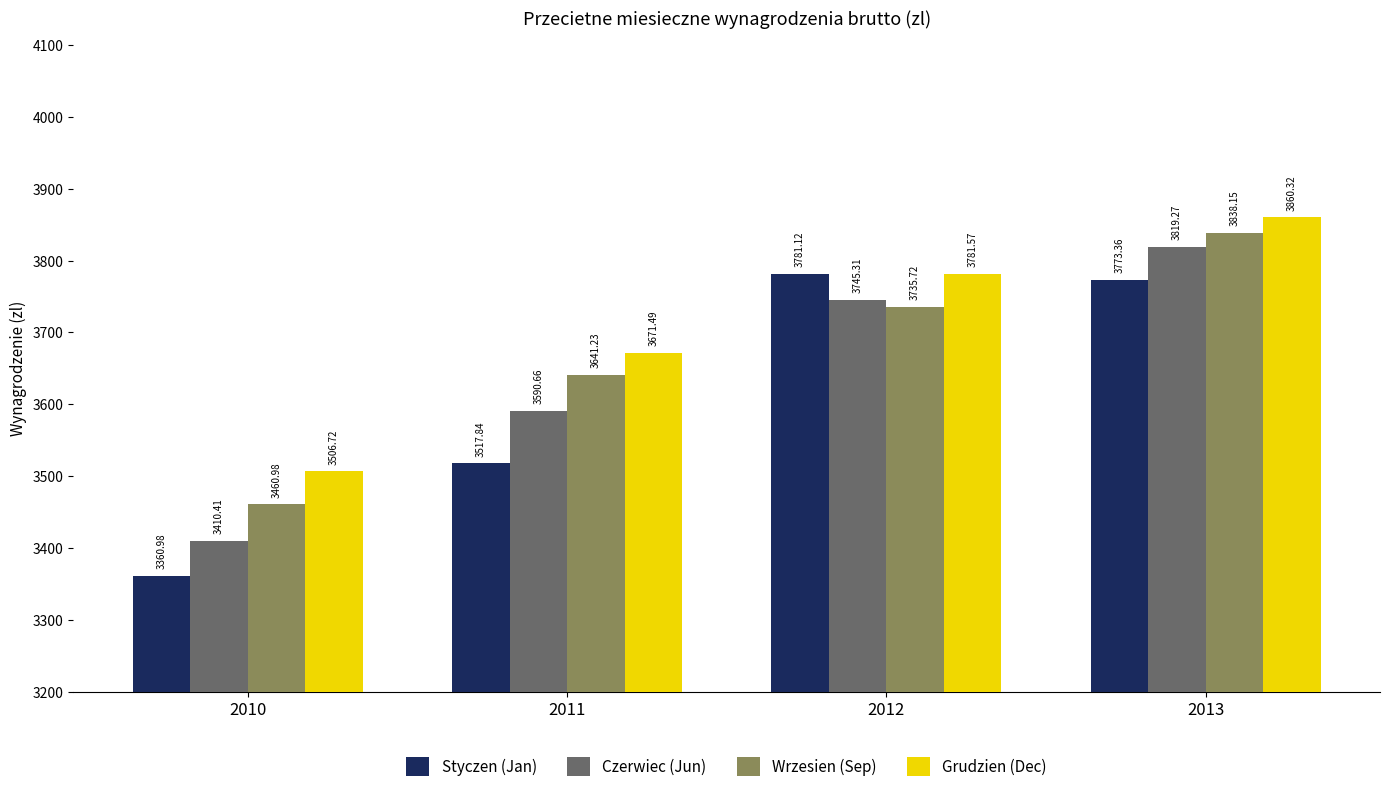

At which label is Grudzien (Dec) closest to 3683?

2011